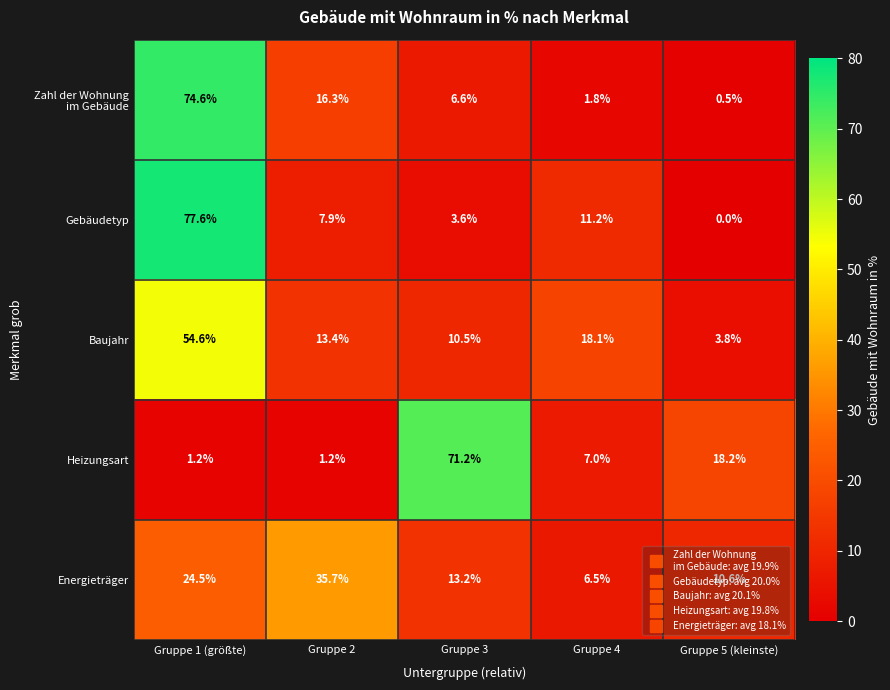

What is the sum of the Gebäudetyp values at Gruppe 3 and Gruppe 4?

14.8